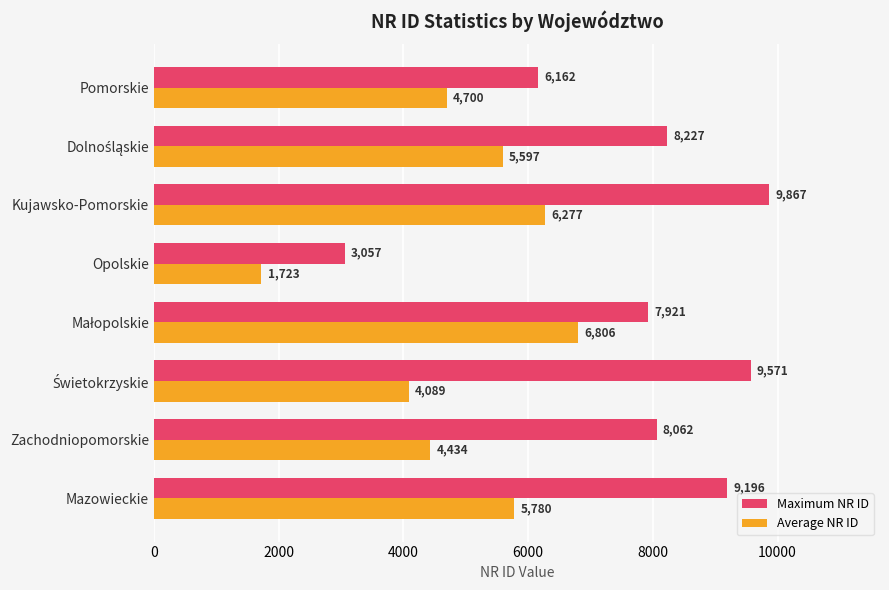

Count the number of data series in this chart.

2